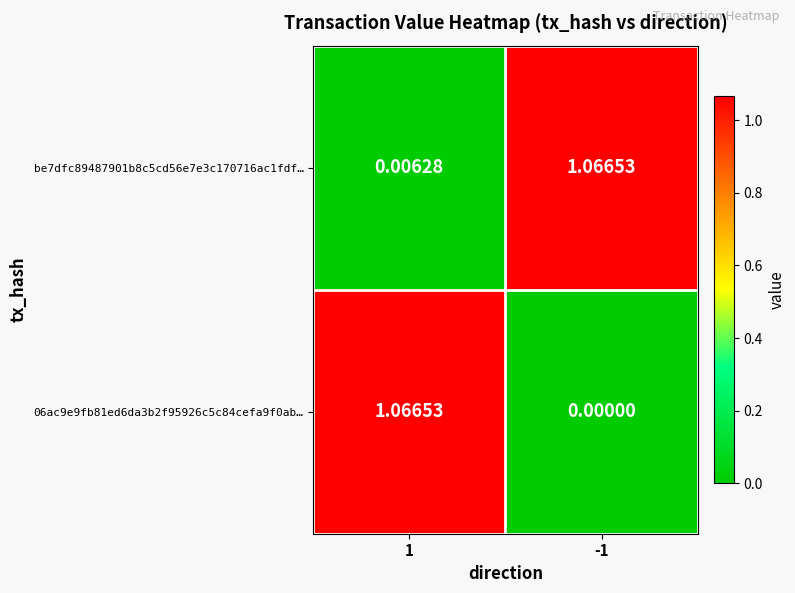

How many categories are shown in the chart?

2